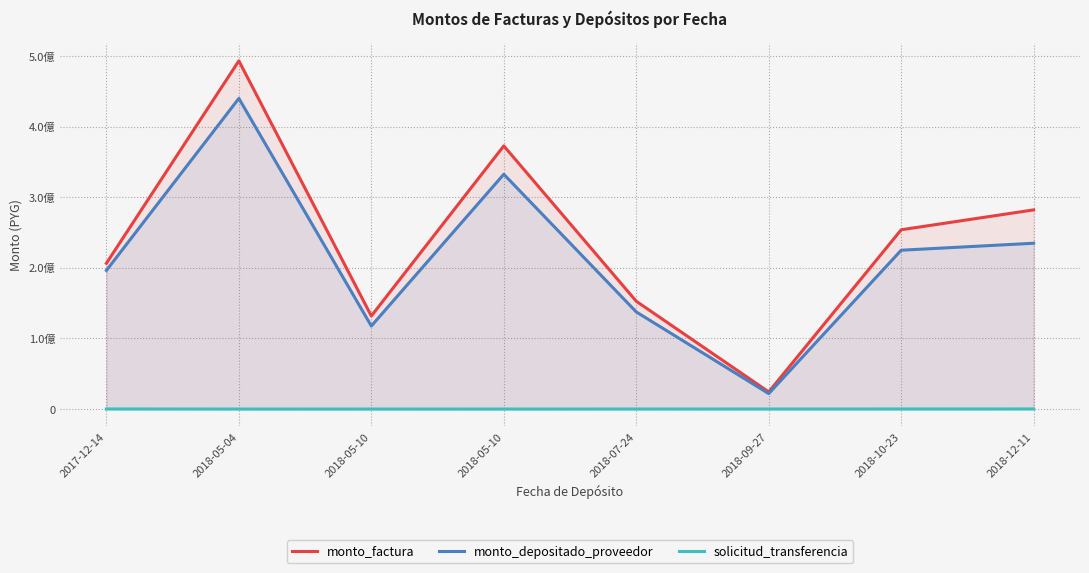

What is the highest value of the monto_factura series?

492961328